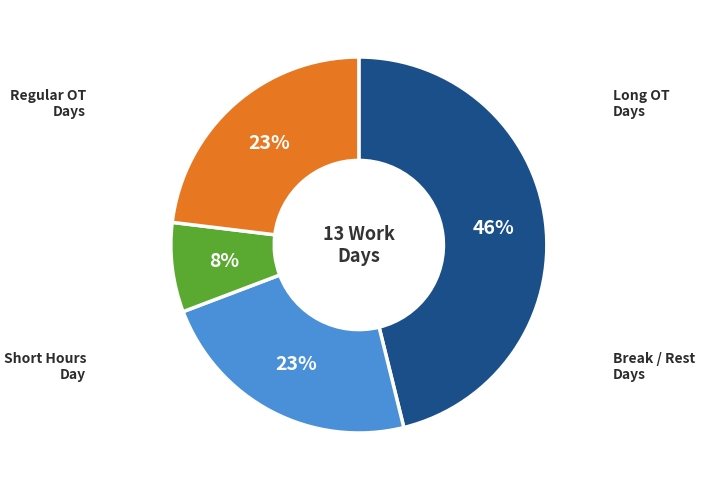

To the nearest percent, what is the difference between the largest and smallest slice percentages?

38%